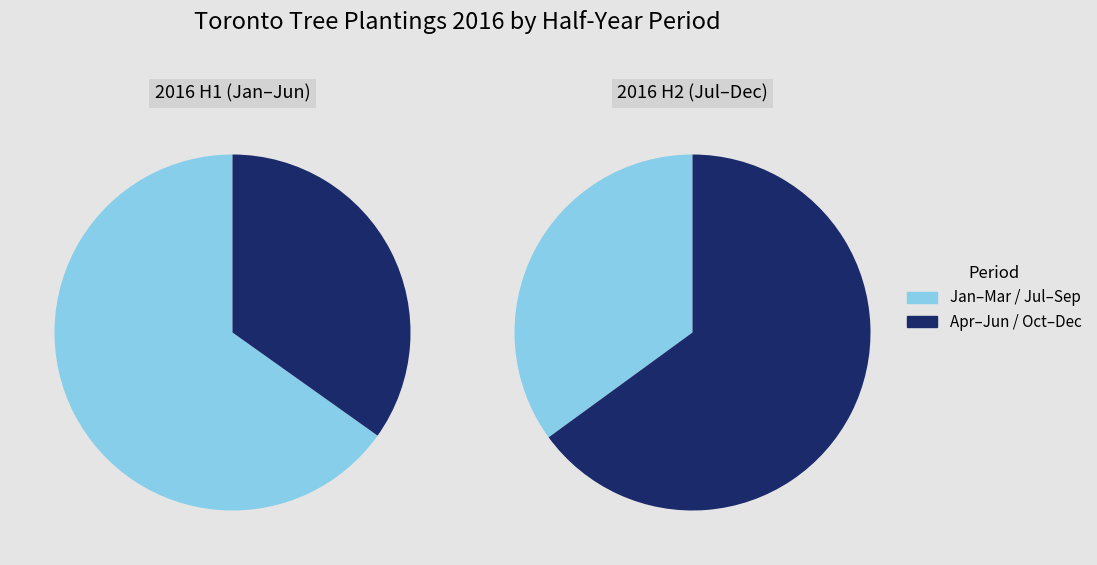

Which series has the widest spread of values?

2016-H1